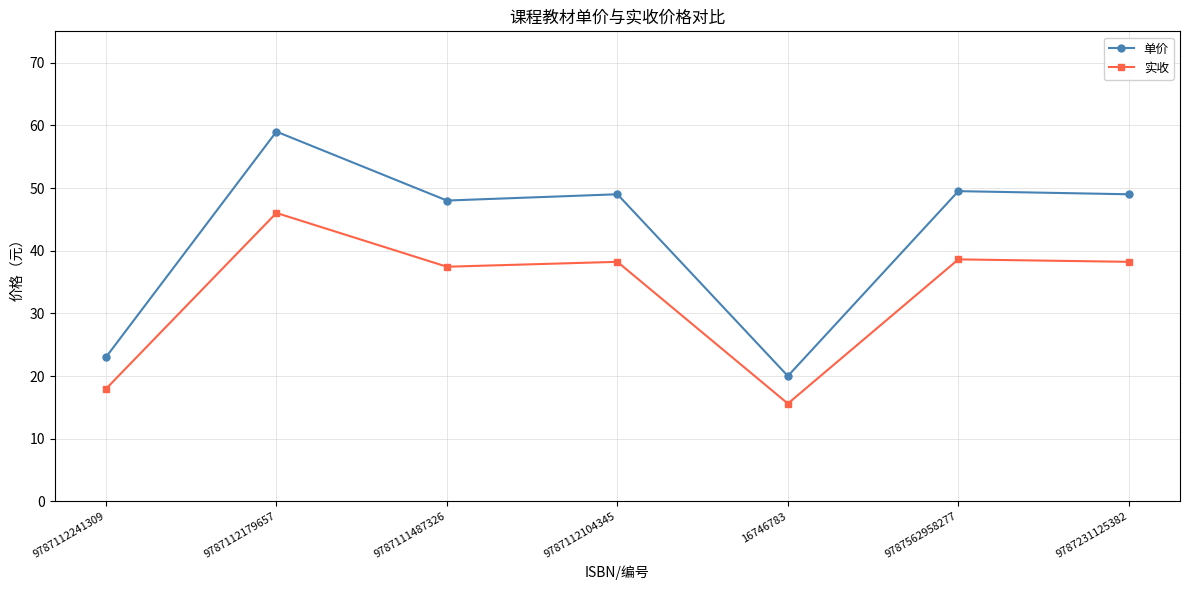

Is this an area chart (filled region under the line)?

No